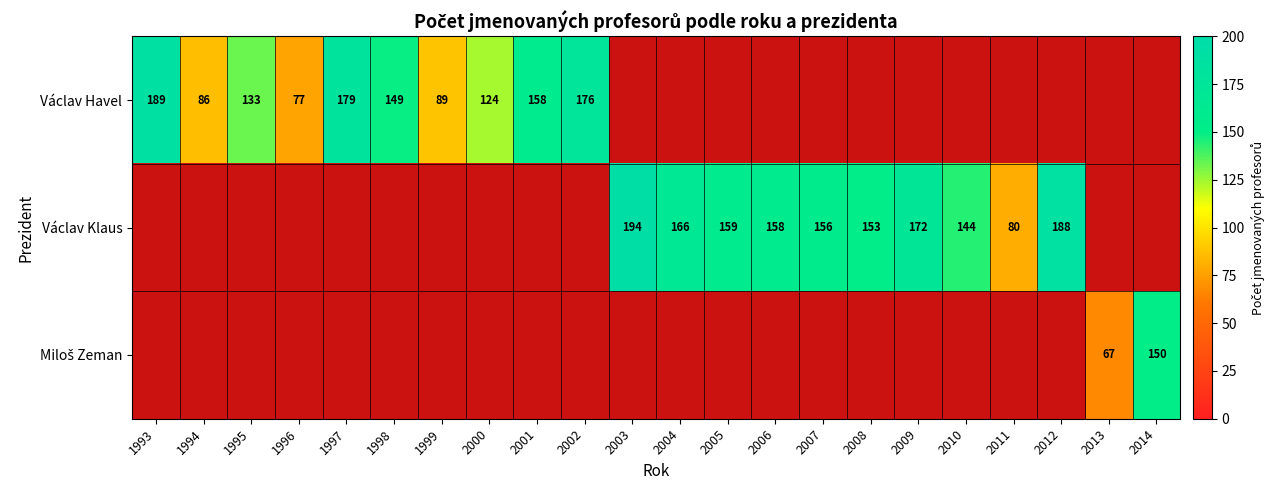

What is the total value across all series at 1995?

133